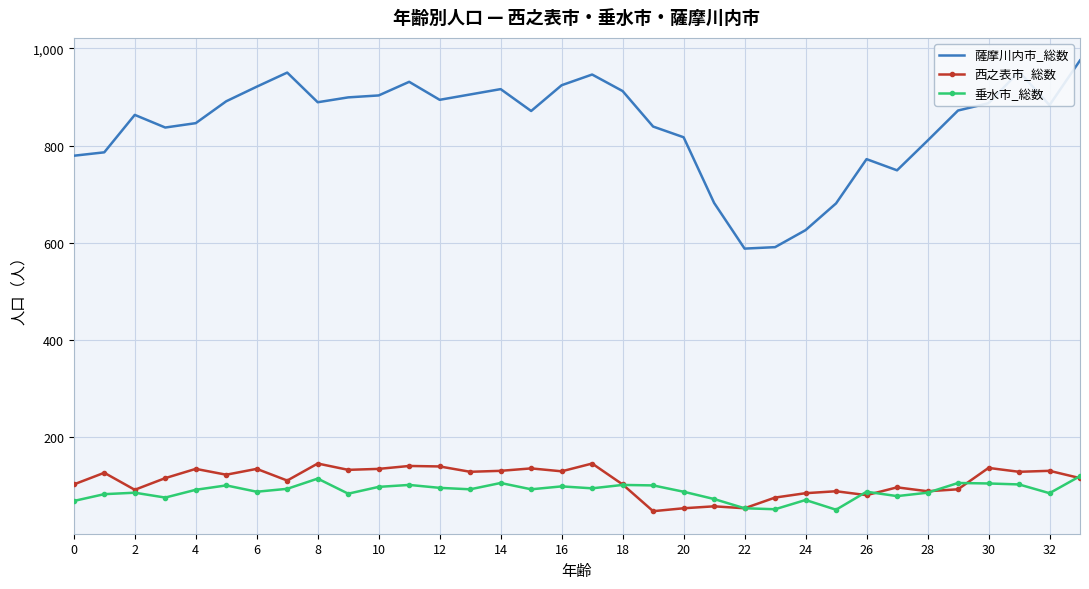

What is the minimum value shown in the chart?

48